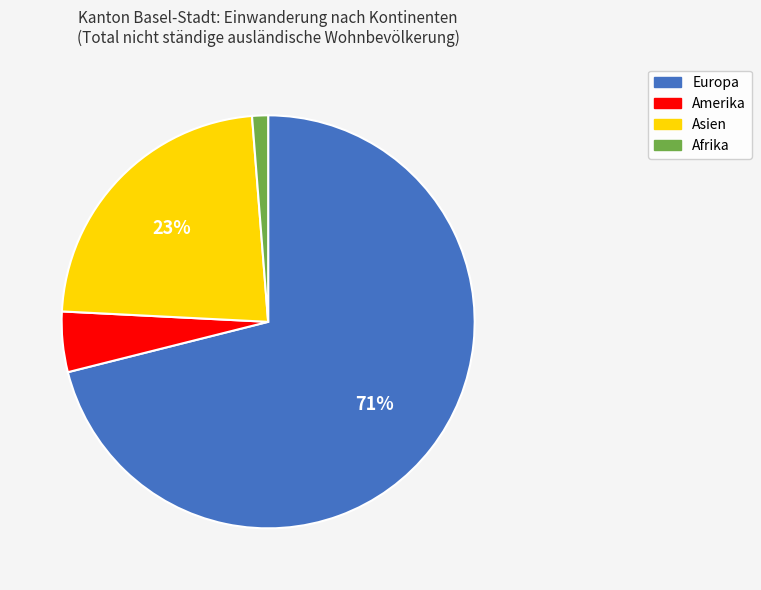

To the nearest percent, what is the difference between the largest and smallest slice percentages?

70%